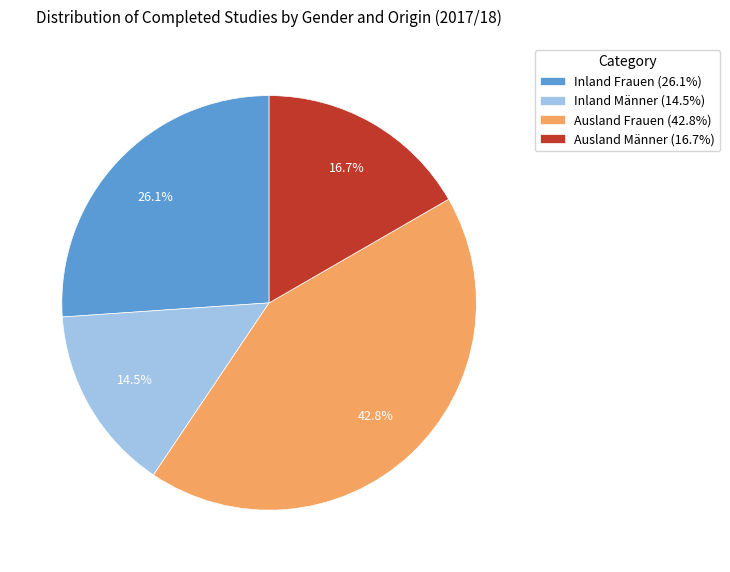

Between Inland Frauen (26.1%) and Ausland Männer (16.7%), which is larger?

Inland Frauen (26.1%)